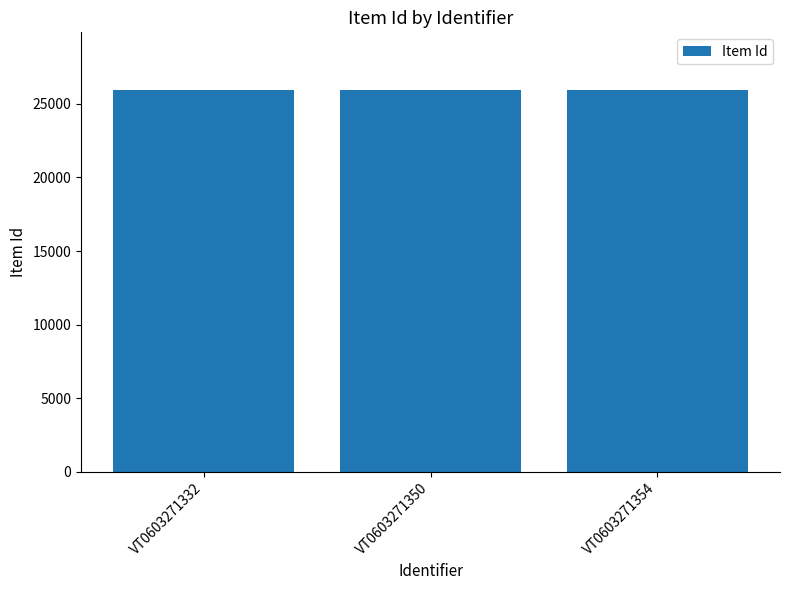

What is the value of the 1st bar from the left?

25961